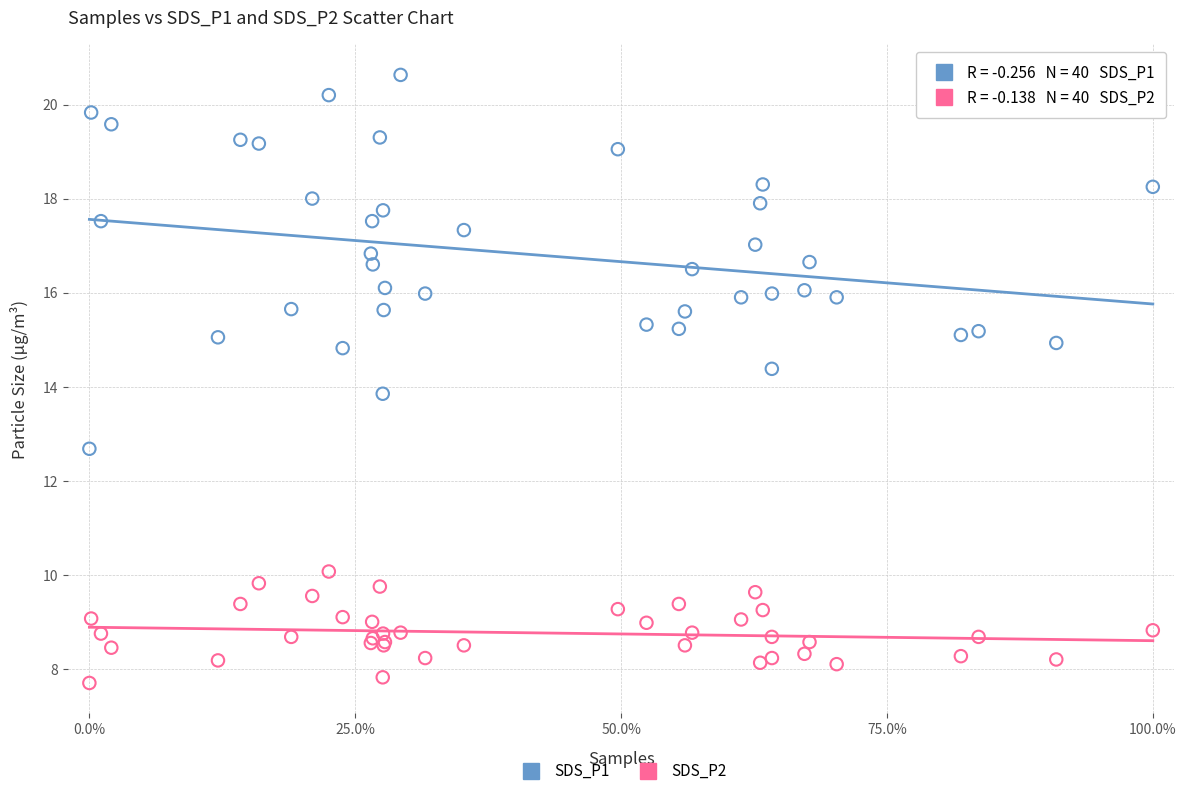

Which series contains the highest Y value?

SDS_P1